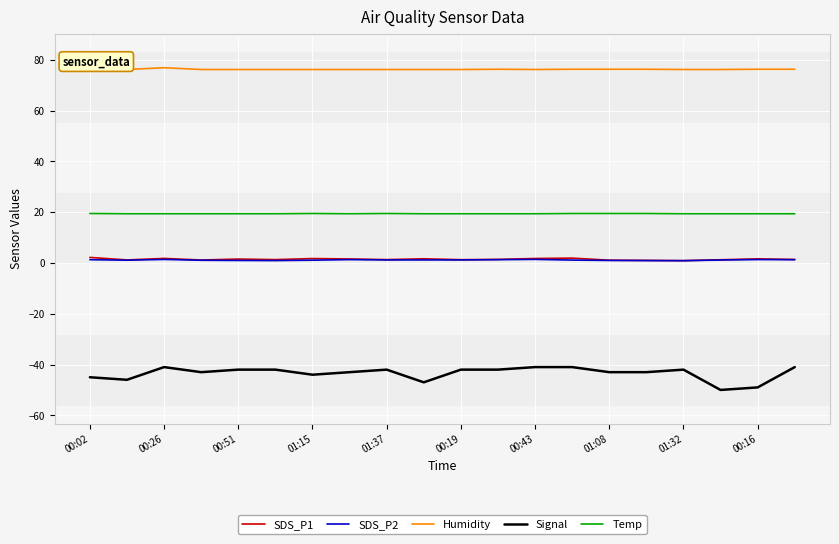

What is the smallest value displayed?

-50.0